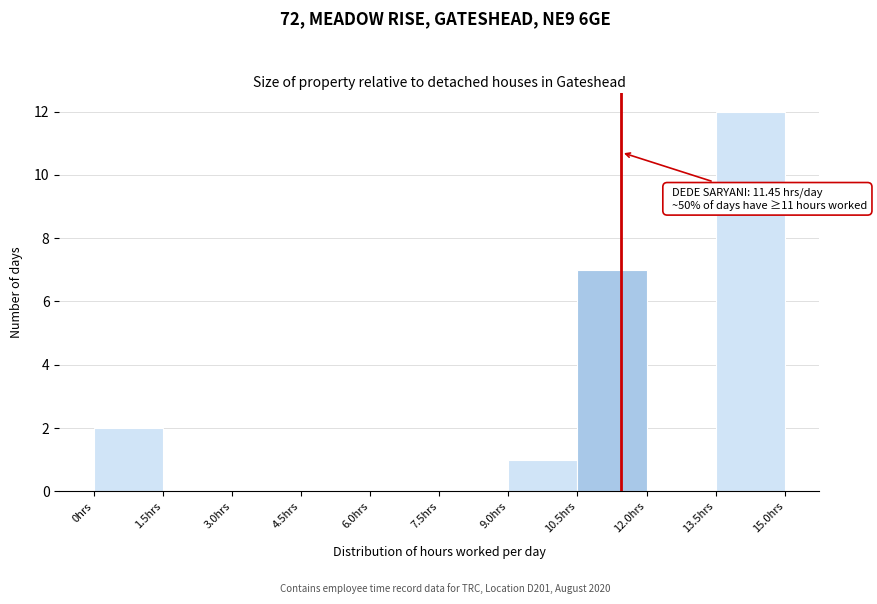

Which range on the x-axis has the tallest bar?

13.5 to 15.0